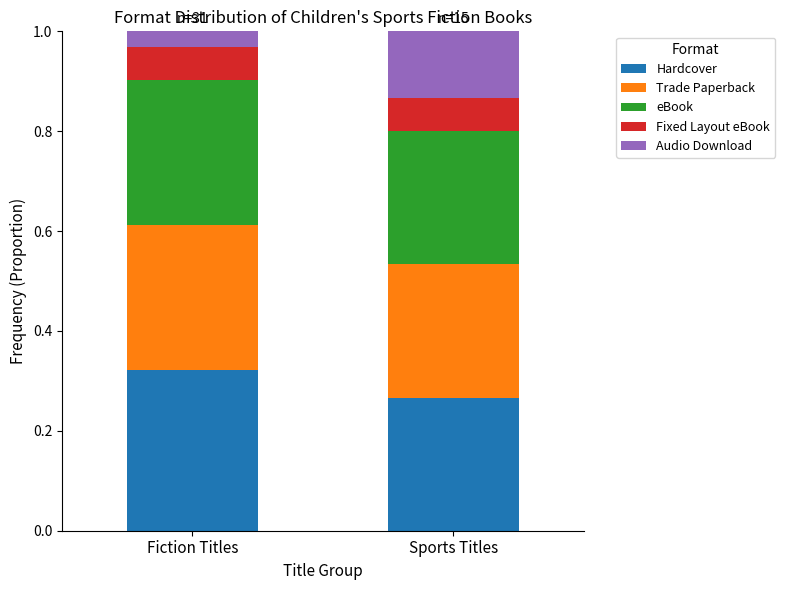

The Hardcover series shows 0.5 at Fiction Titles. True or false?

False